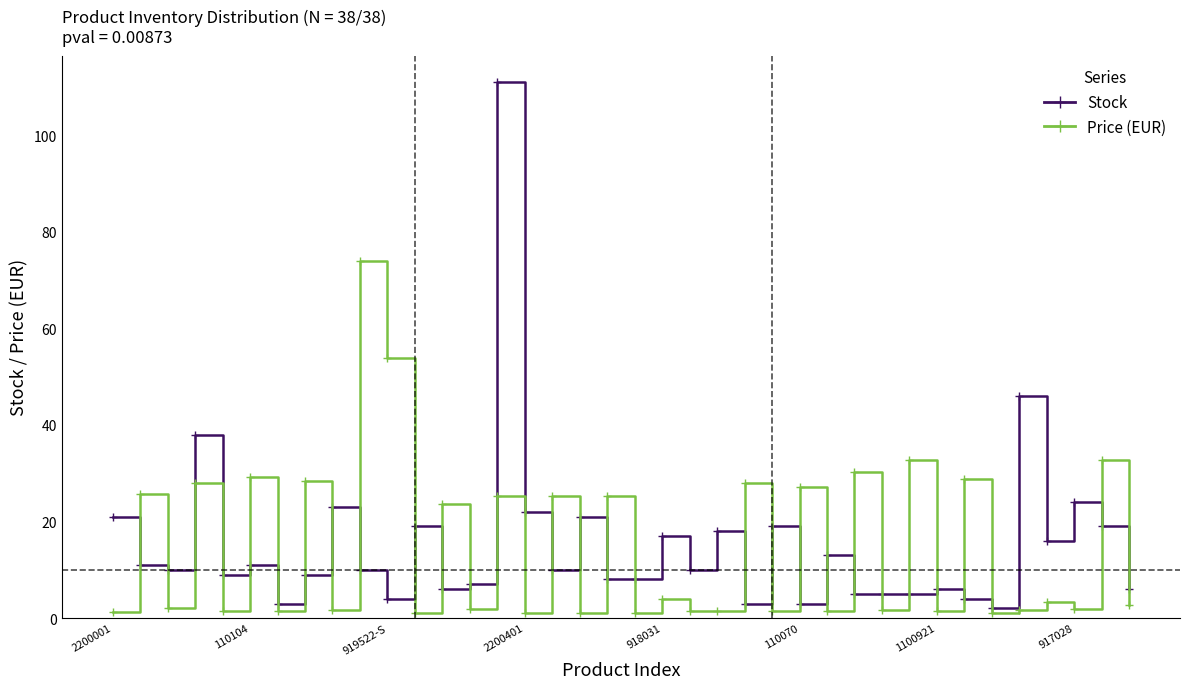

What is the value of the Stock point at the 17th from the left?

10.0